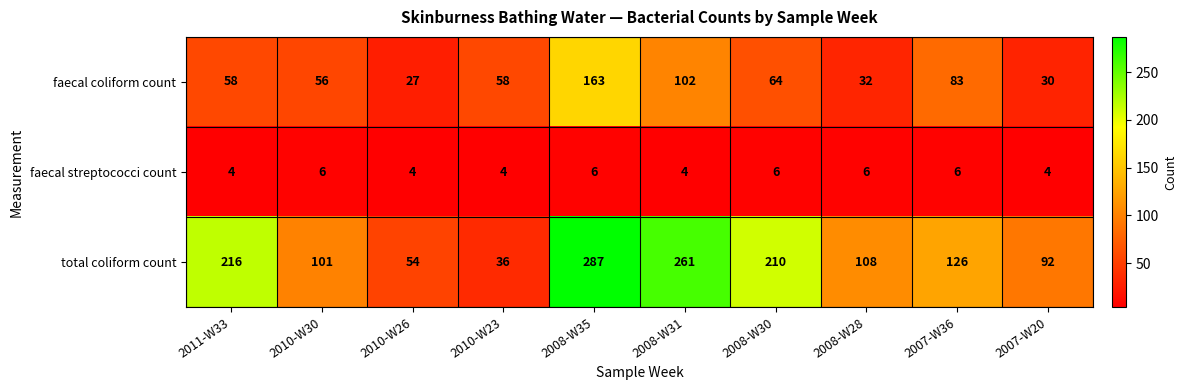

How many categories are shown in the chart?

10